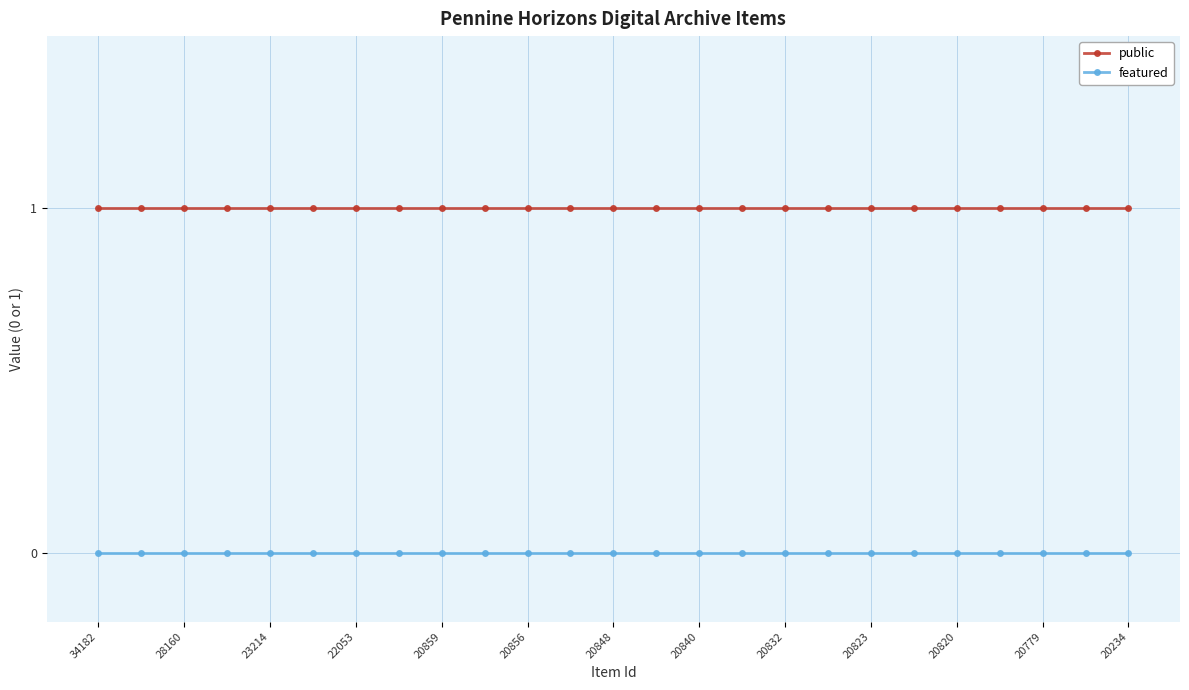

Rank the series by their average value, from lowest to highest.

featured, public